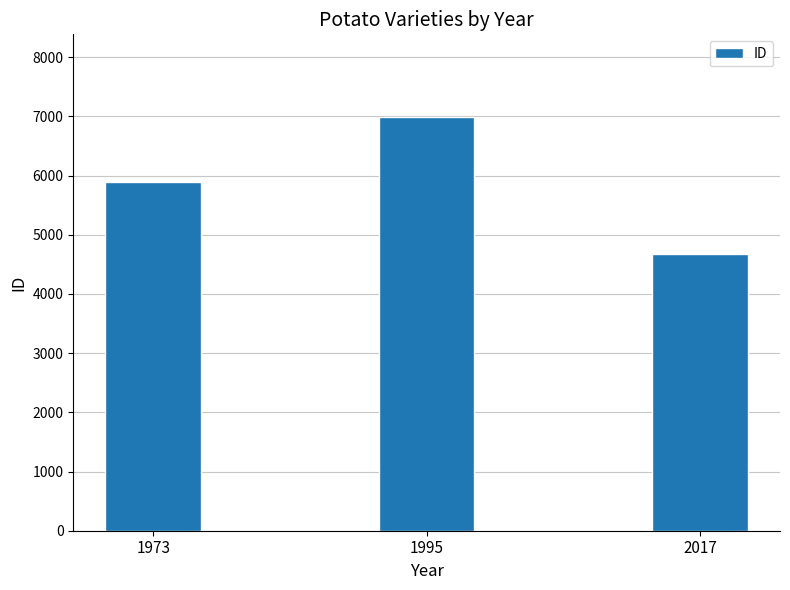

Rank the categories by value from lowest to highest.

2017, 1973, 1995